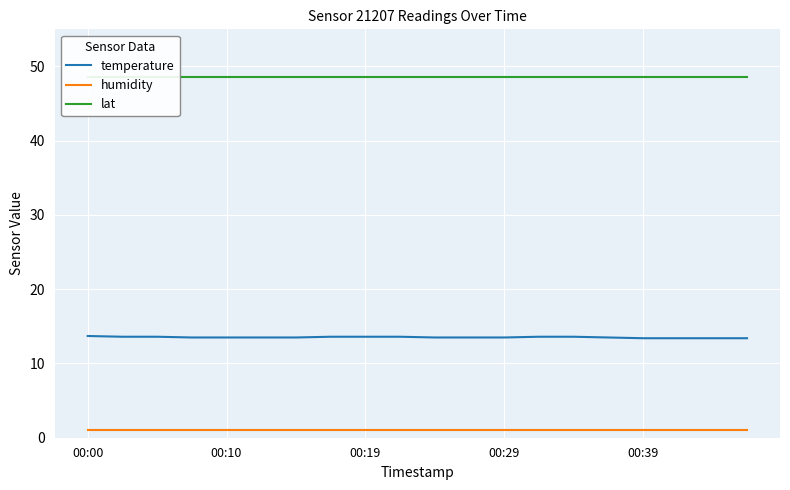

Which category has the highest value across all series?

00:00